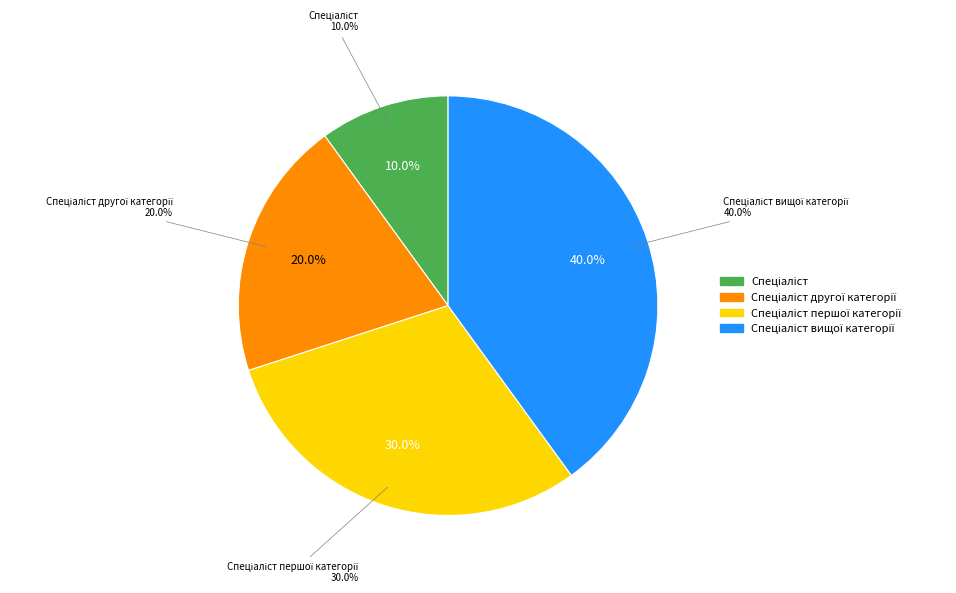

Which slice is the smallest?

Спеціаліст